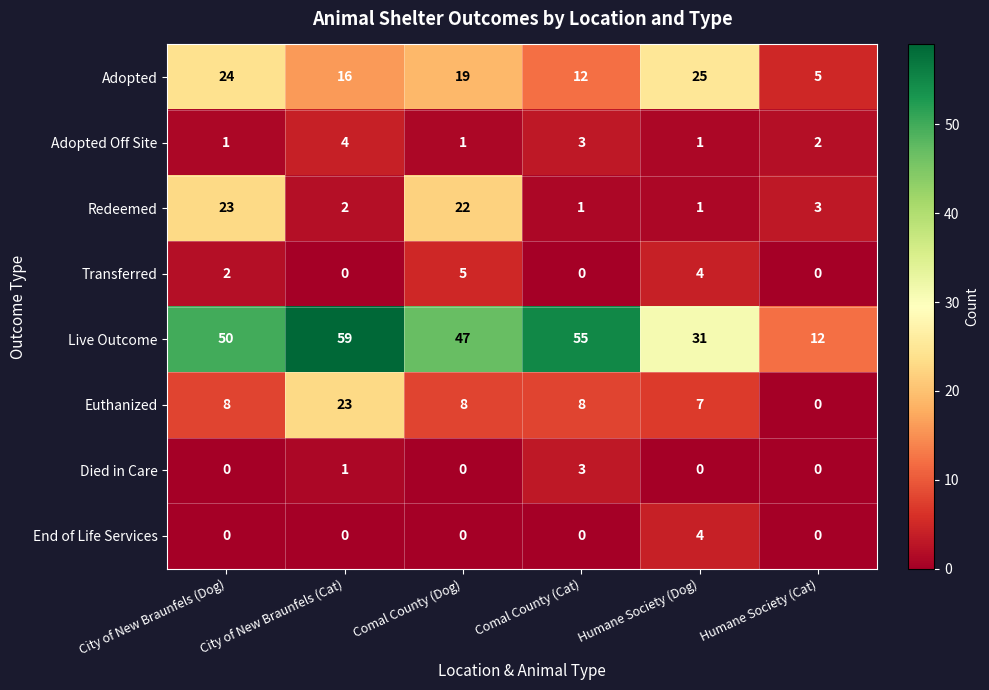

What is the difference between the maximum and minimum values in the Adopted series?

20